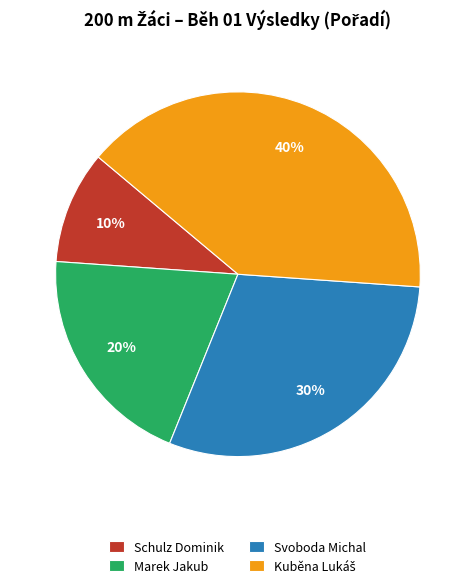

Does any single category account for the majority?

No